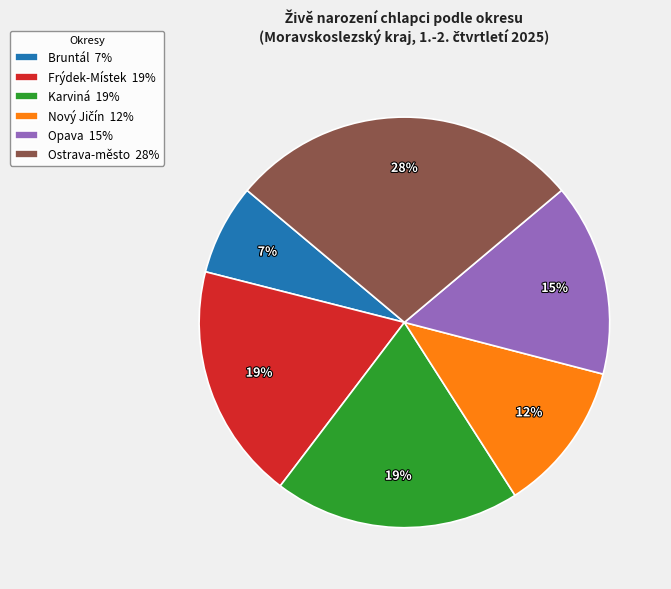

Approximately how many times larger is the value at Karviná 19% compared to Bruntál 7%?

2.7